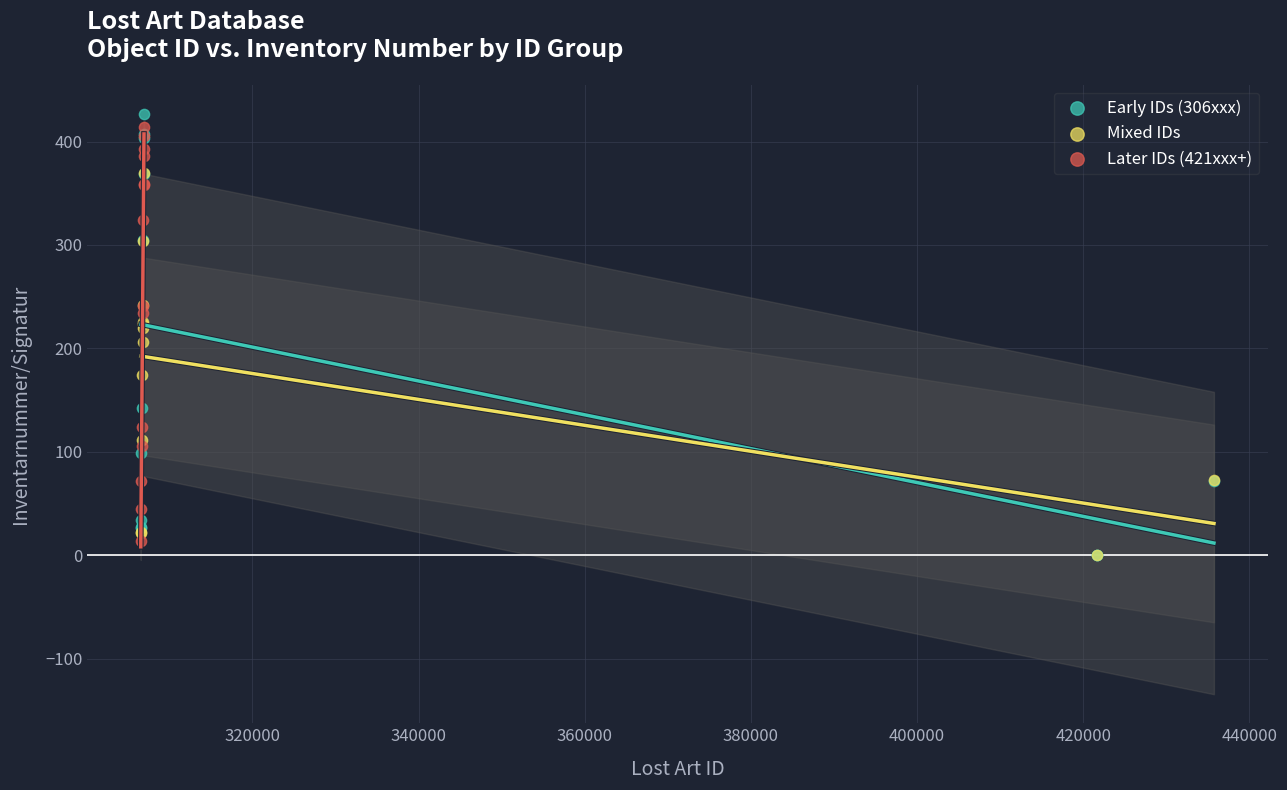

Which series has the largest Y range (max minus min)?

Early IDs (306xxx)